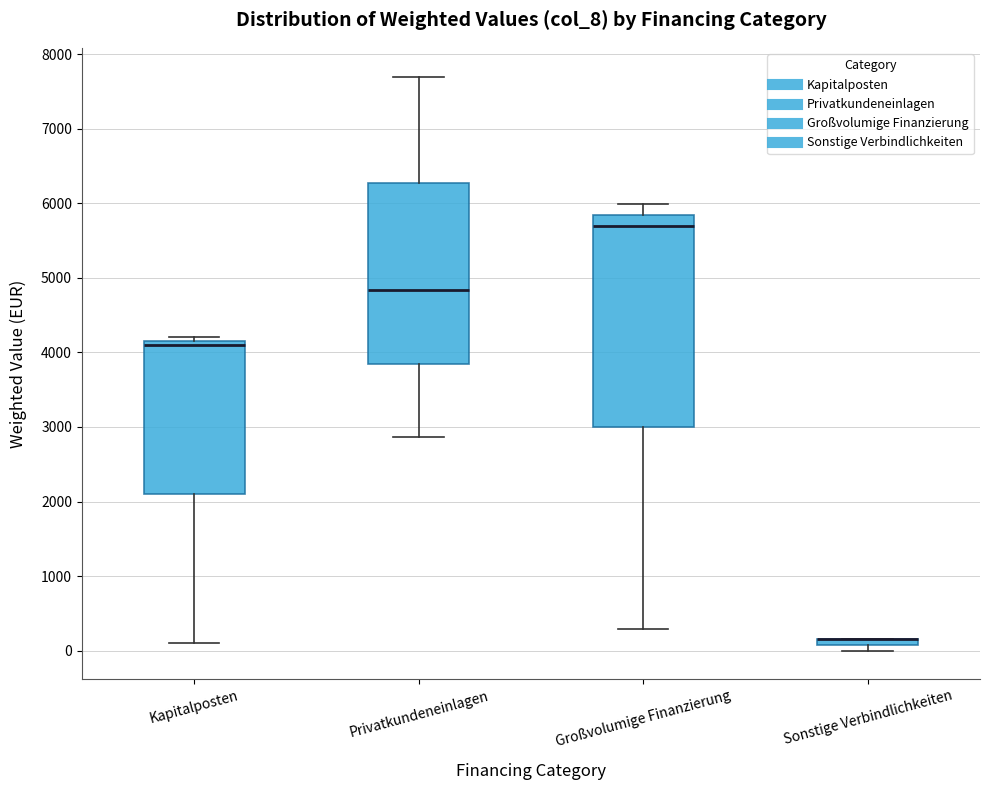

Which box is the tallest, from its lower edge to its upper edge?

Großvolumige Finanzierung